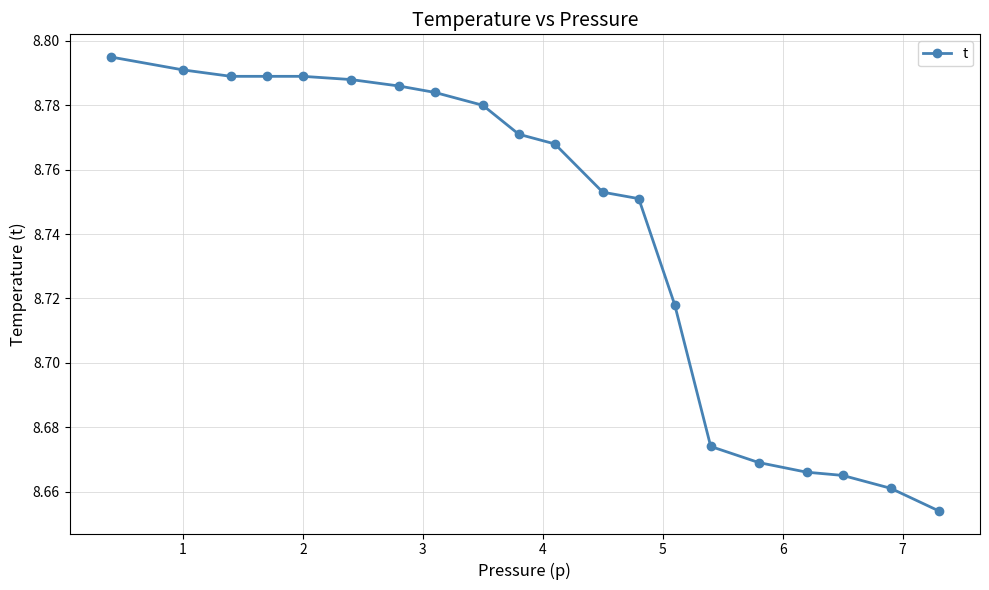

How many values are between 8 and 9?

20